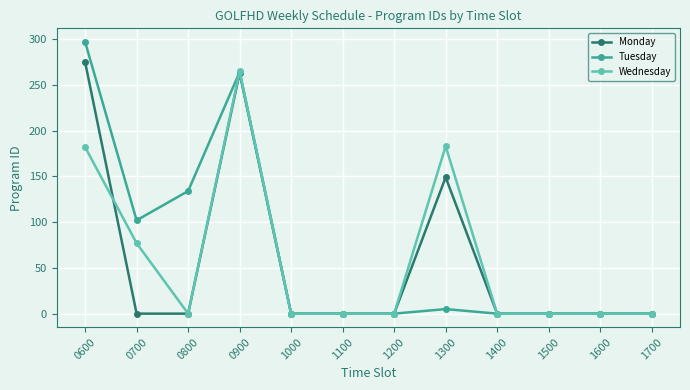

Is it true that Wednesday equals 77 at 0700?

True